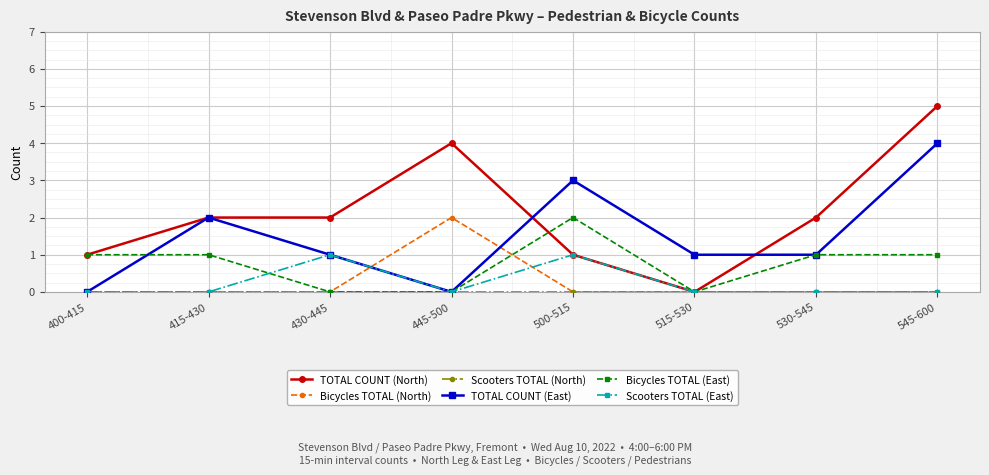

What is the maximum value shown in the chart?

5